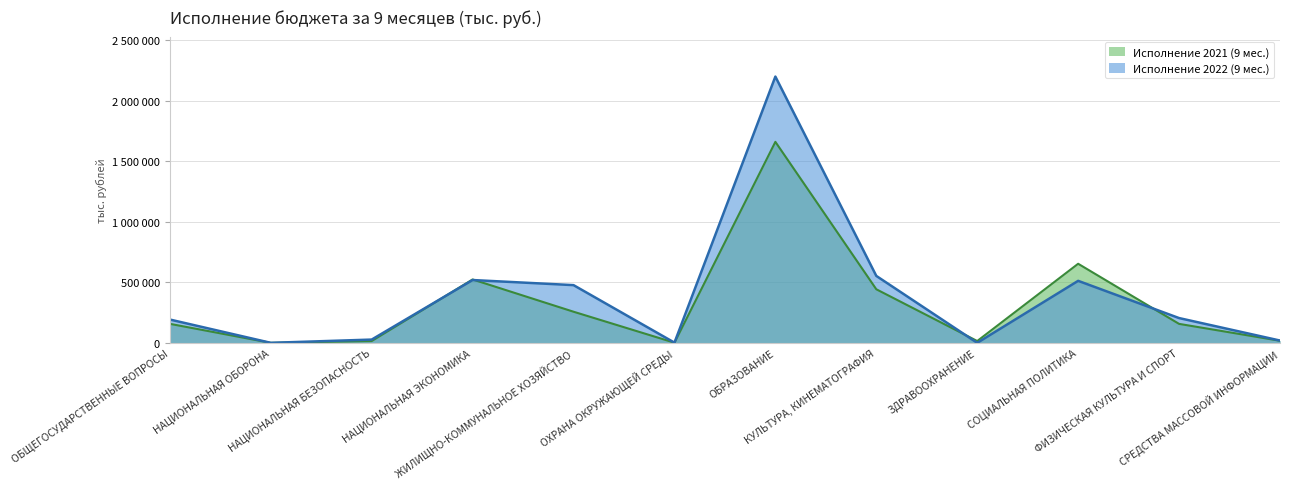

Between which two adjacent categories do Исполнение 2021 (9 мес.) and Исполнение 2022 (9 мес.) first intersect?

НАЦИОНАЛЬНАЯ БЕЗОПАСНОСТЬ and НАЦИОНАЛЬНАЯ ЭКОНОМИКА